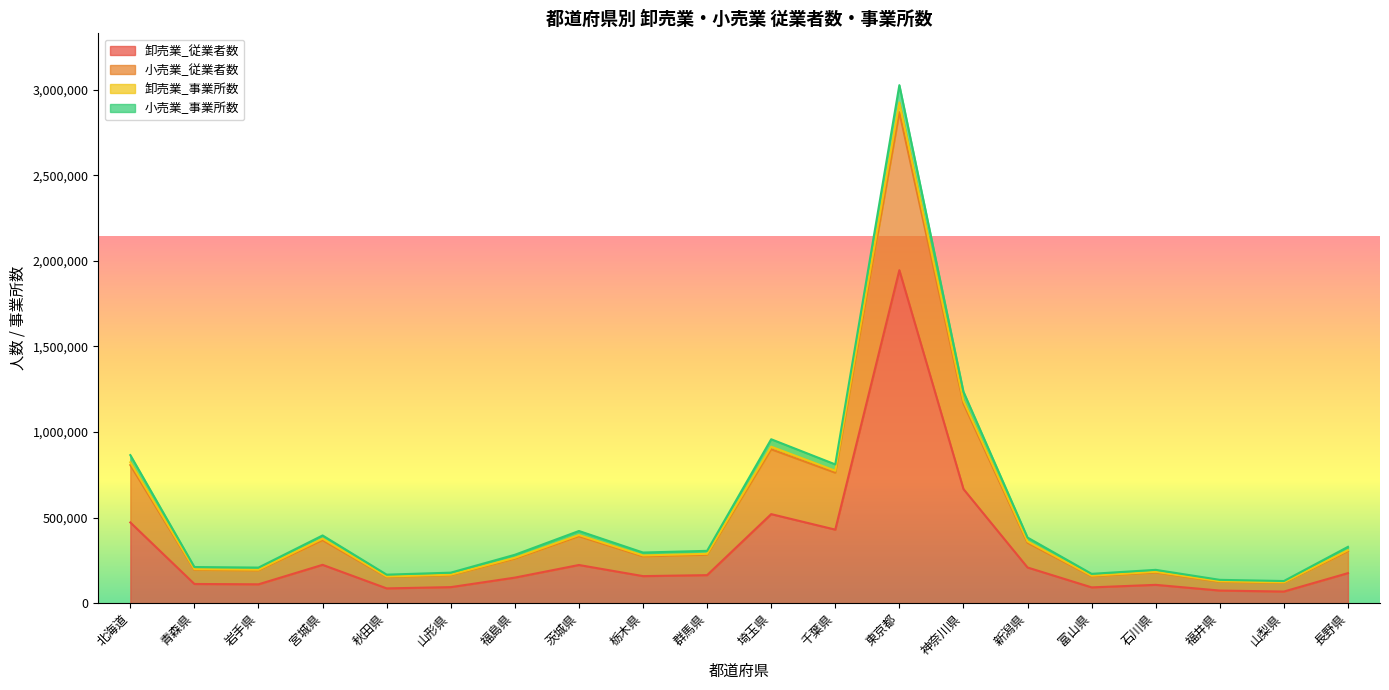

What is the maximum value for 卸売業_従業者数?

1945838